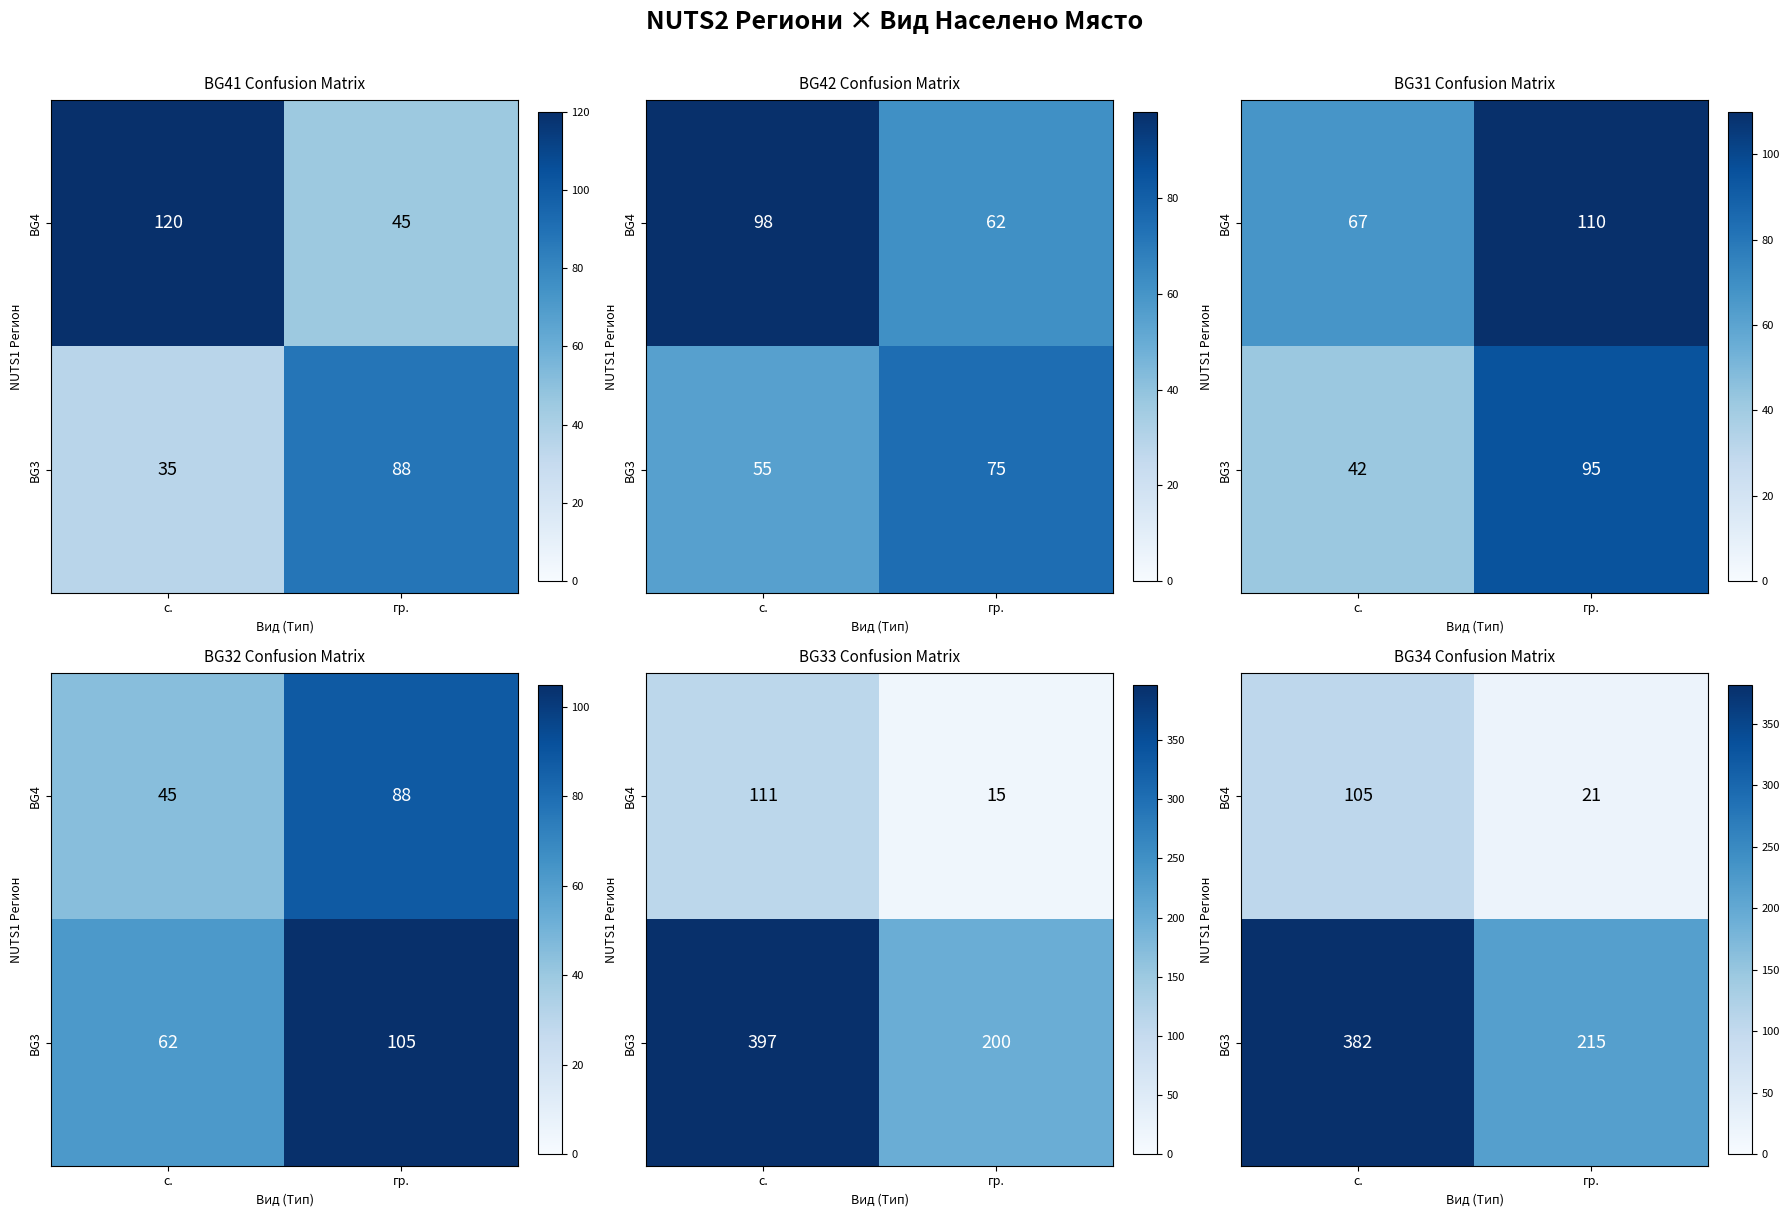

At how many categories does at least one series exceed 98?

2